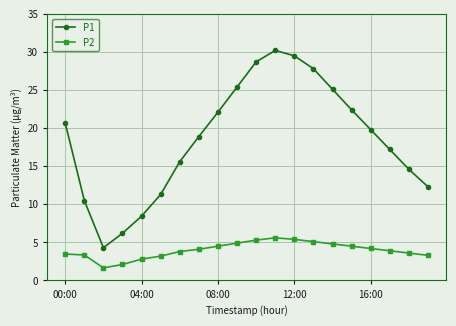

Which series has the widest spread of values?

P1